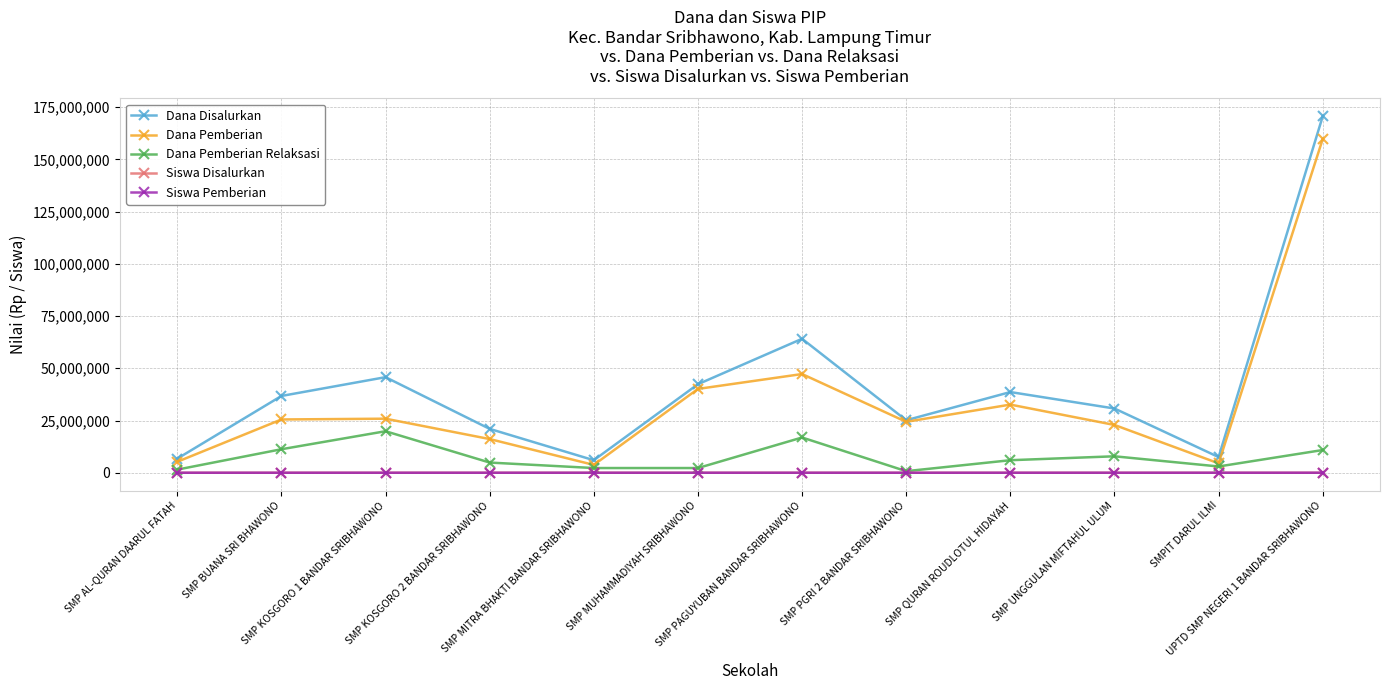

How many interior local valleys does the Dana Disalurkan series have?

3